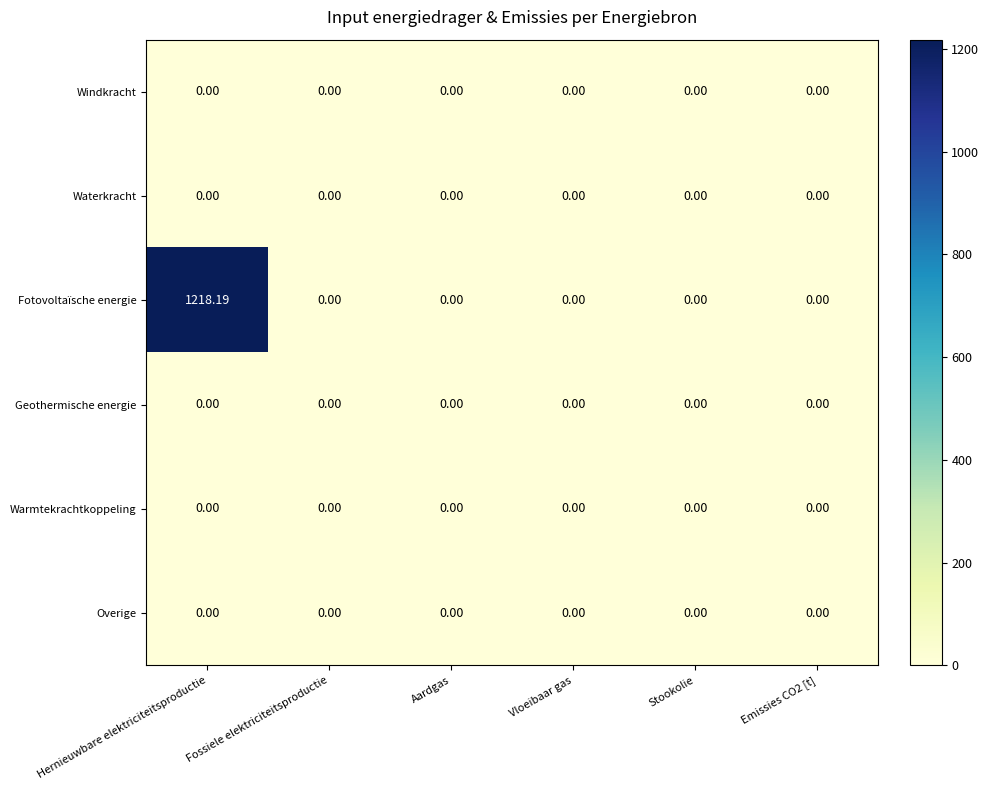

Which series has the widest spread of values?

Fotovoltaïsche energie